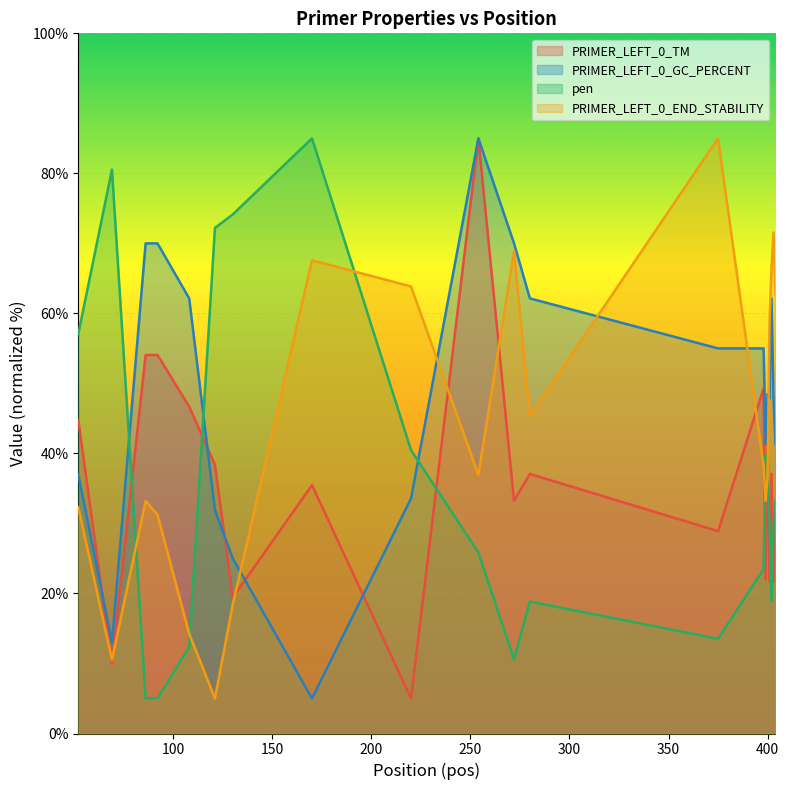

What are all the series names shown in the legend?

PRIMER_LEFT_0_TM, PRIMER_LEFT_0_GC_PERCENT, pen, PRIMER_LEFT_0_END_STABILITY